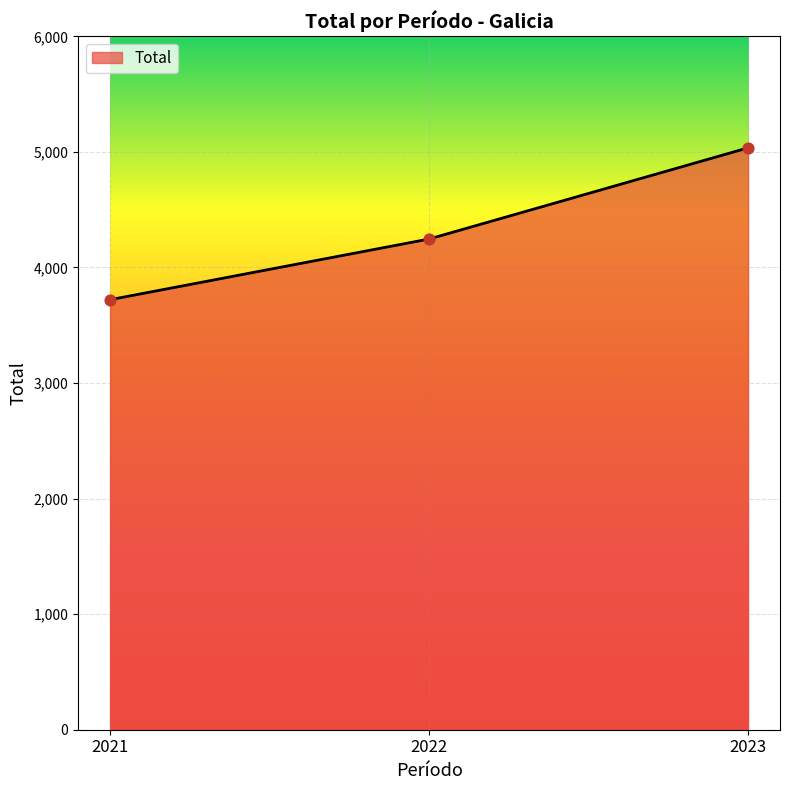

Between 2023 and 2021, which is larger?

2023